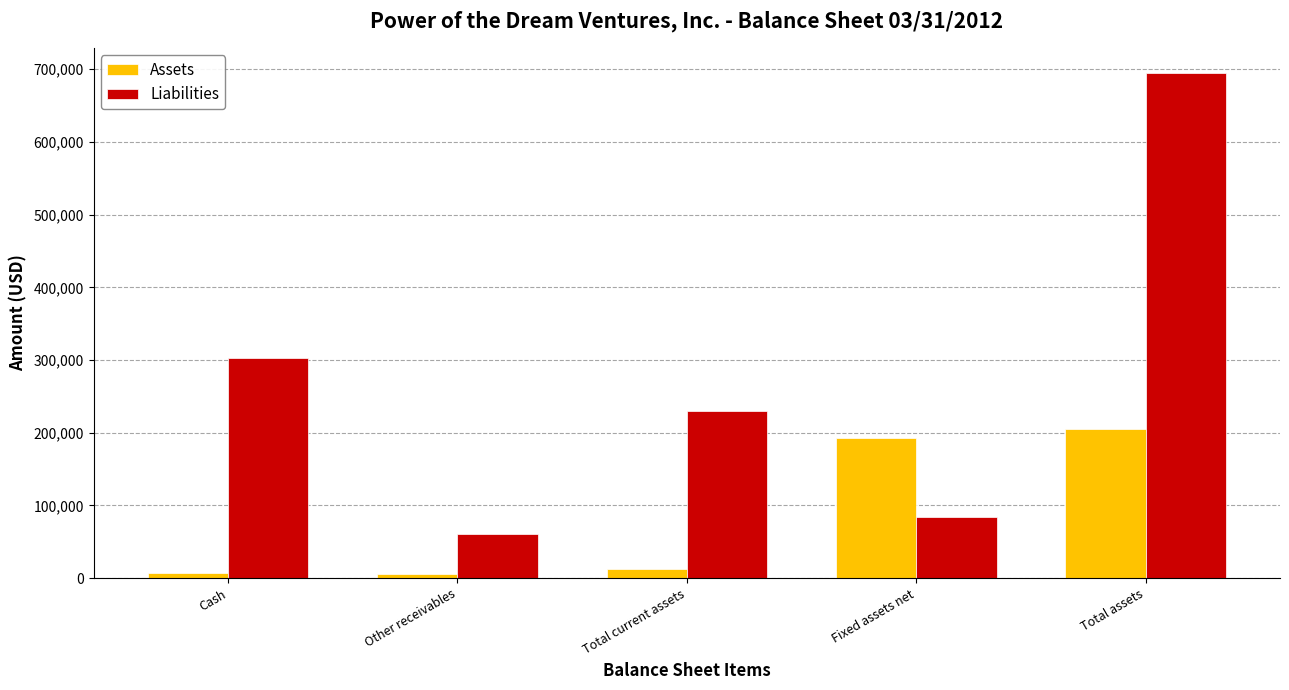

How many data points in Assets are above 12428?

3